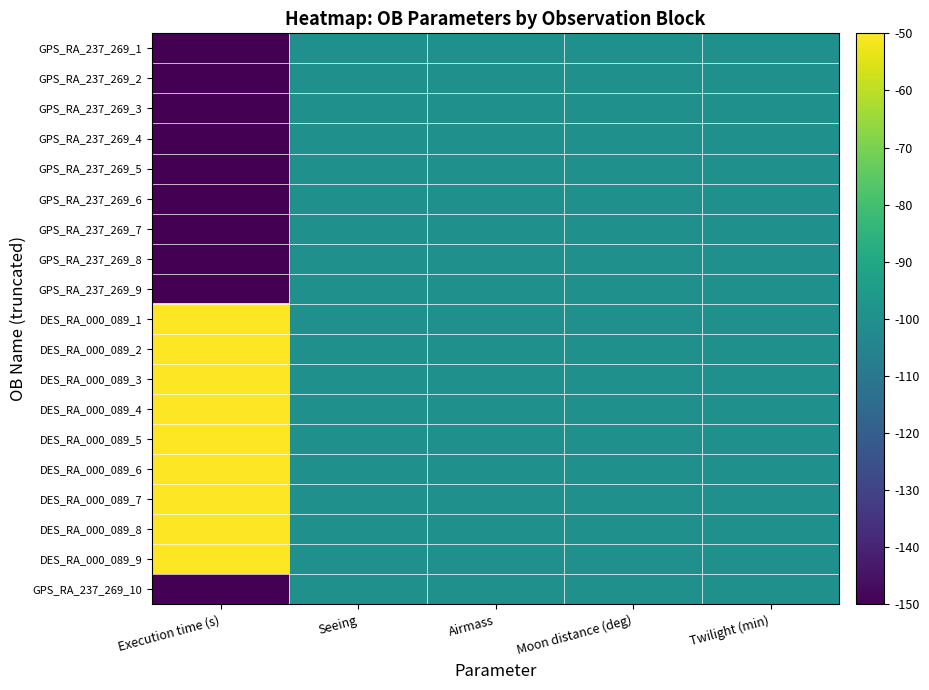

Which label corresponds to the smallest value in the chart?

Execution time (s)